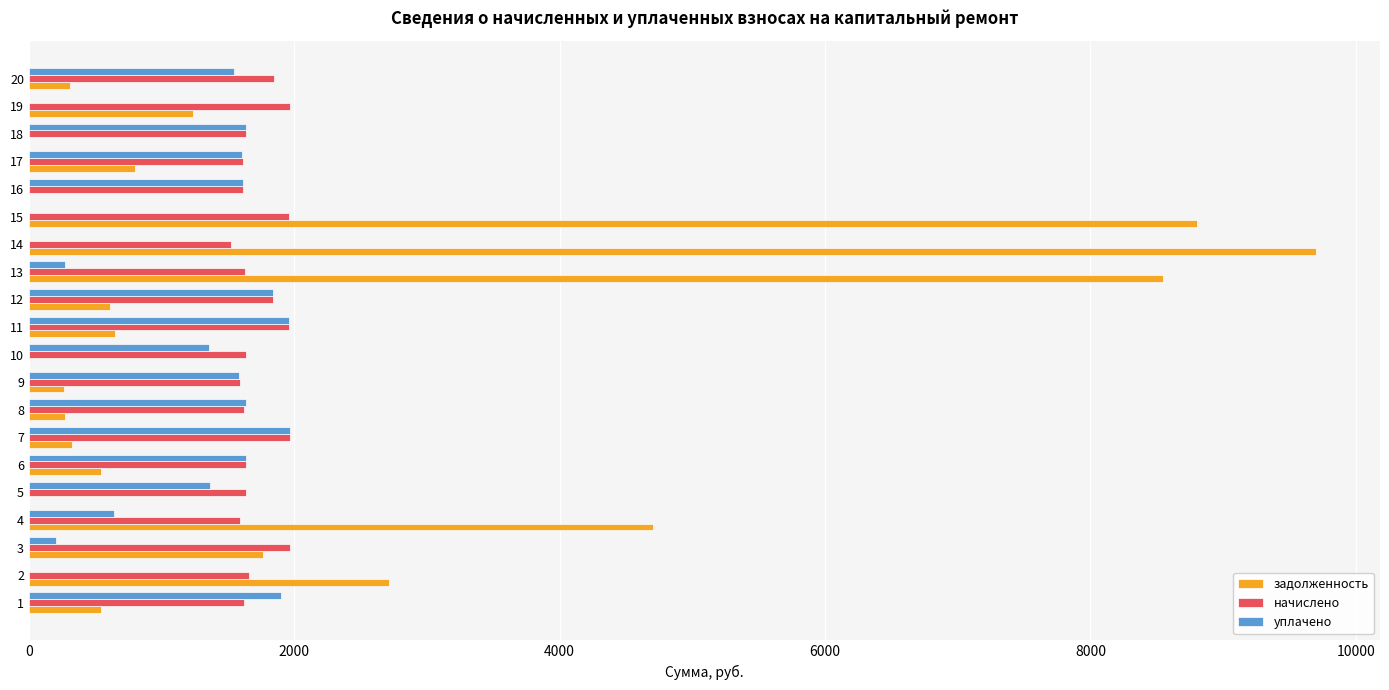

The value of задолженность at 15 is 4294.7. True or false?

False